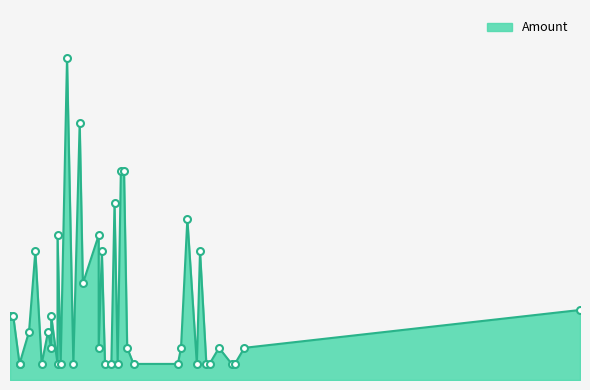

What is the change in value from 2020-03-09 to 2020-03-05?

-3.0